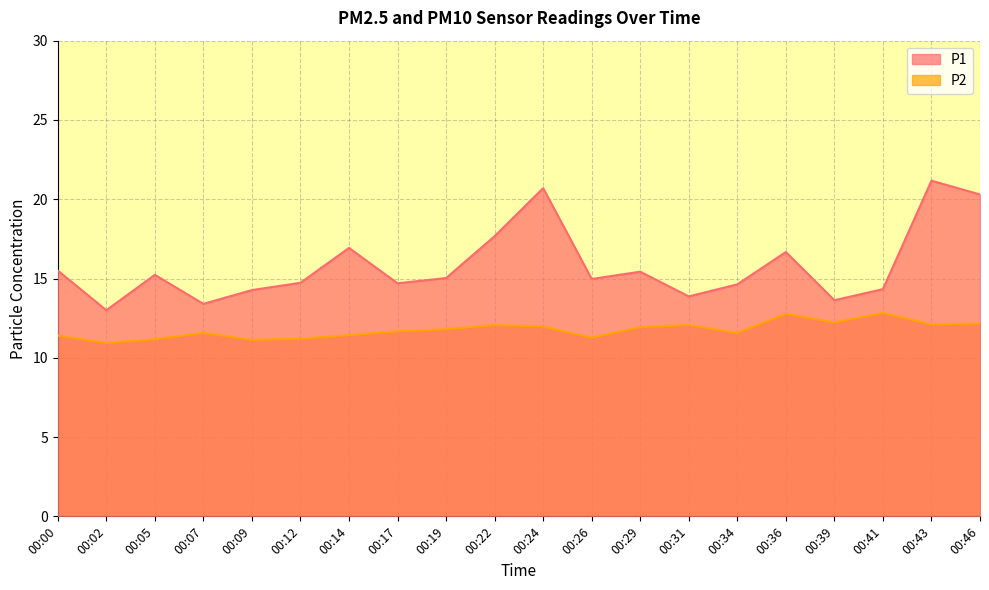

The value of P2 at 00:29 is 11.9. True or false?

True